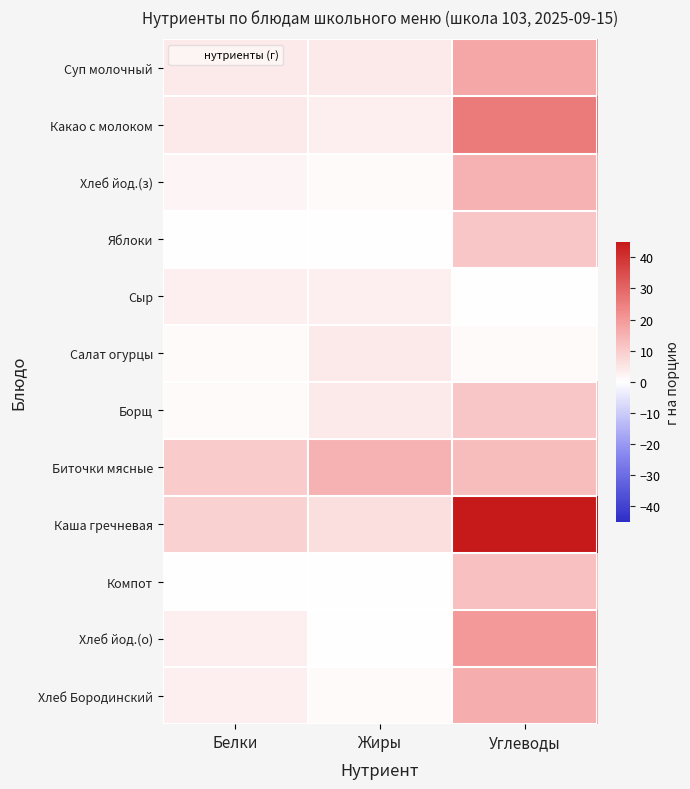

Reading left to right, what are all the values shown in this chart?

Суп молочный: Белки=4	Жиры=4	Углеводы=17
Какао с молоком: Белки=4	Жиры=3	Углеводы=26
Хлеб йод.(з): Белки=2	Жиры=1	Углеводы=15
Яблоки: Белки=0	Жиры=0	Углеводы=11
Сыр: Белки=3	Жиры=3	Углеводы=0
Салат огурцы: Белки=1	Жиры=4	Углеводы=1
Борщ: Белки=1	Жиры=4	Углеводы=11
Биточки мясные: Белки=10	Жиры=15	Углеводы=13
Каша гречневая: Белки=9	Жиры=6	Углеводы=45
Компот: Белки=0	Жиры=0	Углеводы=12
Хлеб йод.(о): Белки=3	Жиры=0	Углеводы=20
Хлеб Бородинский: Белки=3	Жиры=1	Углеводы=16